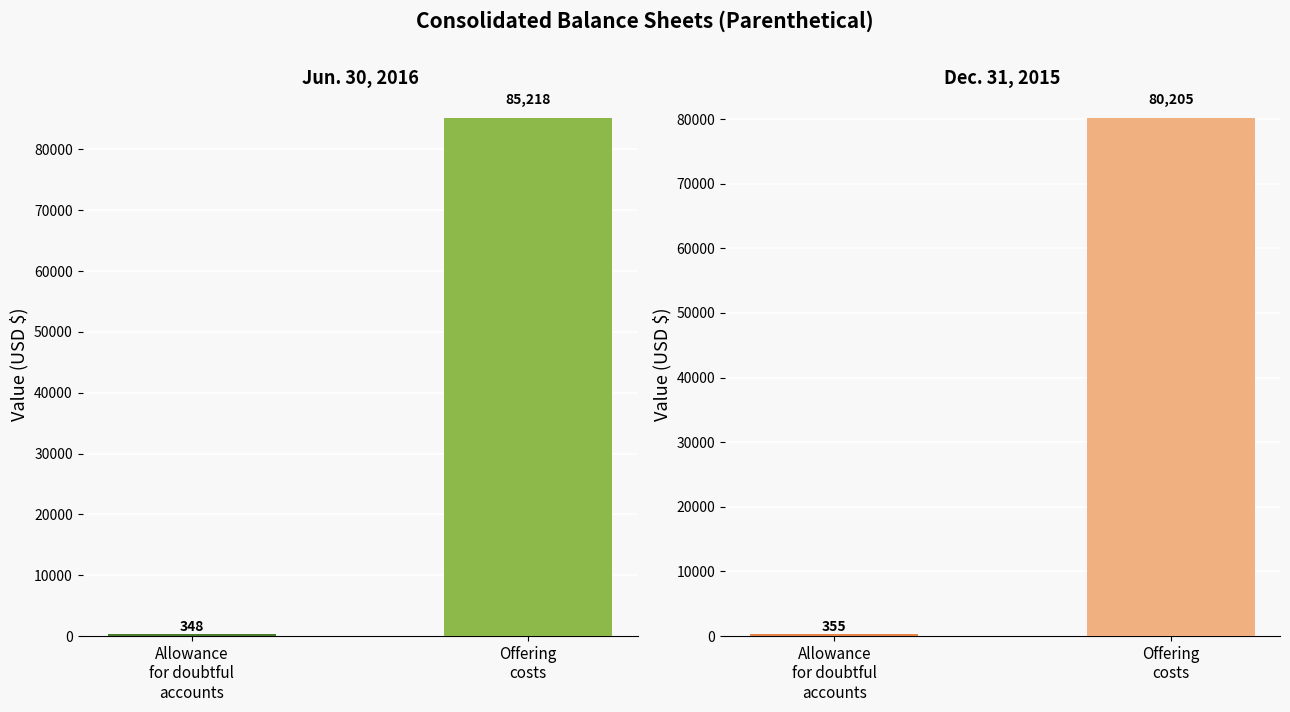

Which category has the highest value across all series?

Offering costs